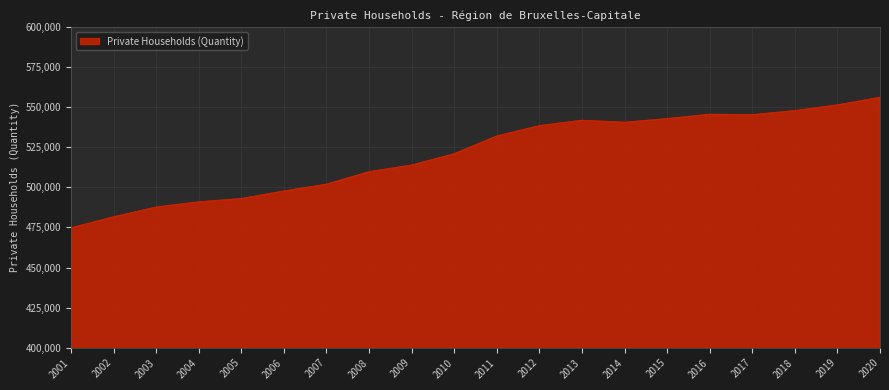

What is the change in value from 2006 to 2007?

+4248